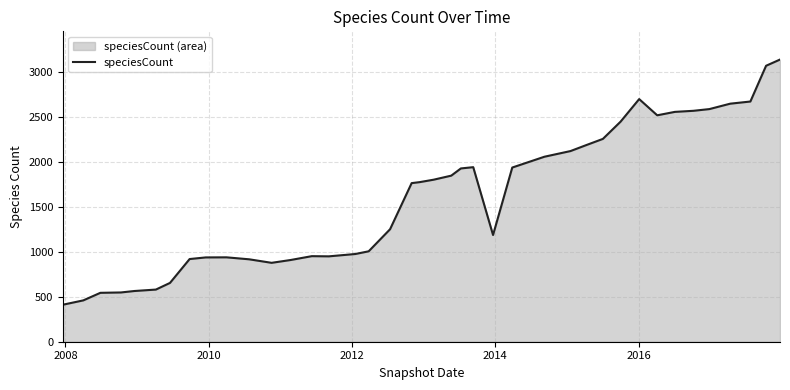

What is the maximum value shown in the chart?

3133